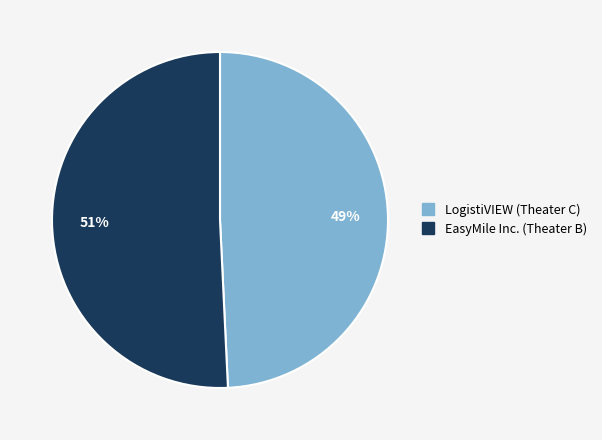

Count the number of slices in the pie.

2